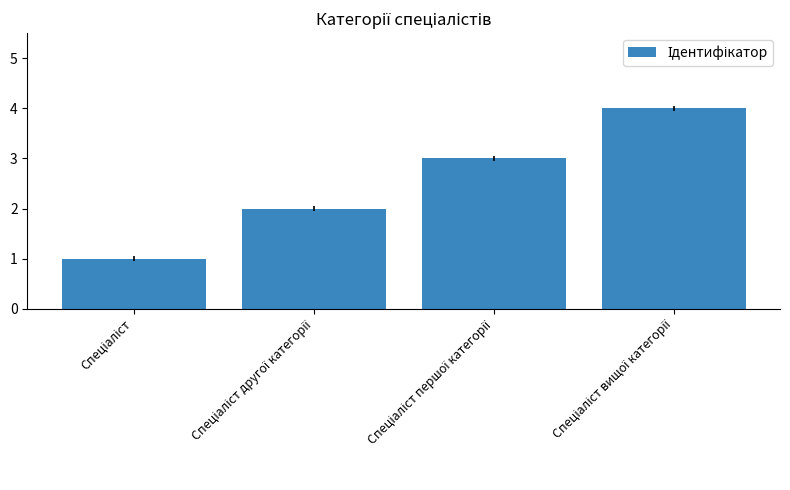

What is the maximum value shown in the chart?

4